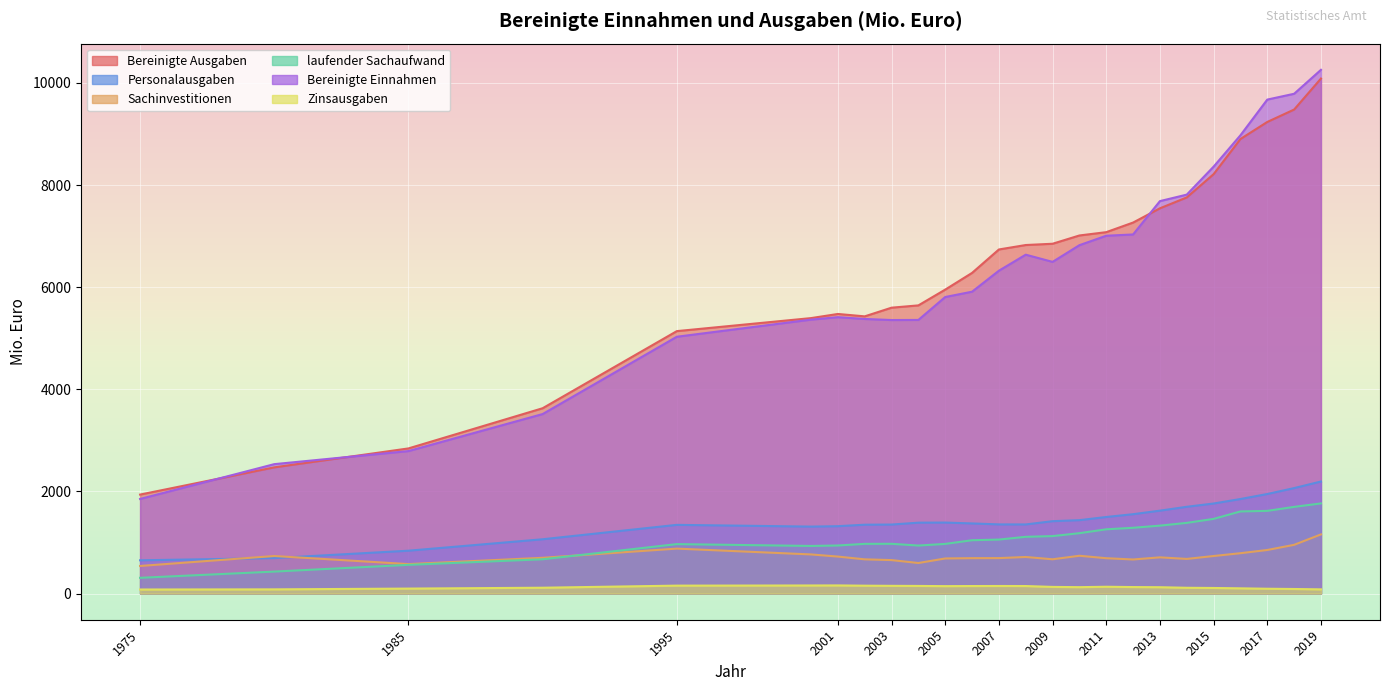

Between 2001 and 2002, which series saw the biggest shift?

Sachinvestitionen